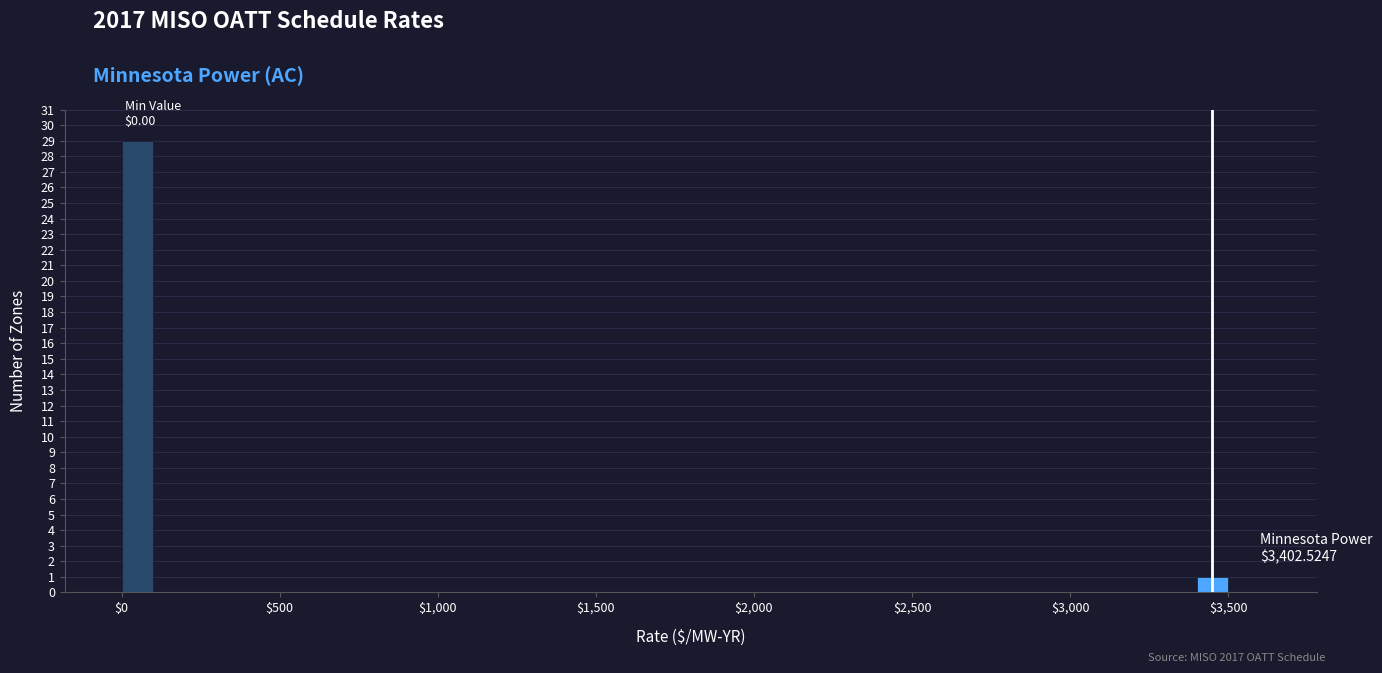

Read against the x-axis, roughly where is the centre of the tallest bar?

50